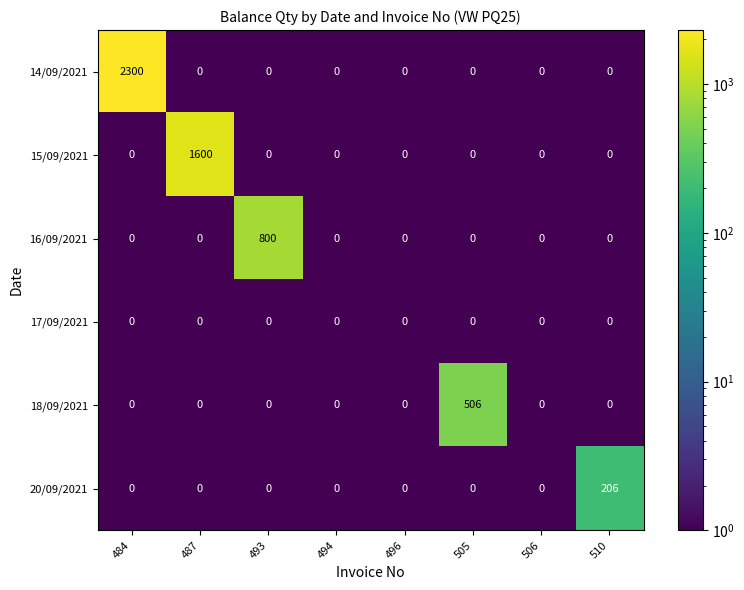

True or false: 14/09/2021 has a value of 1559 at 487.

False